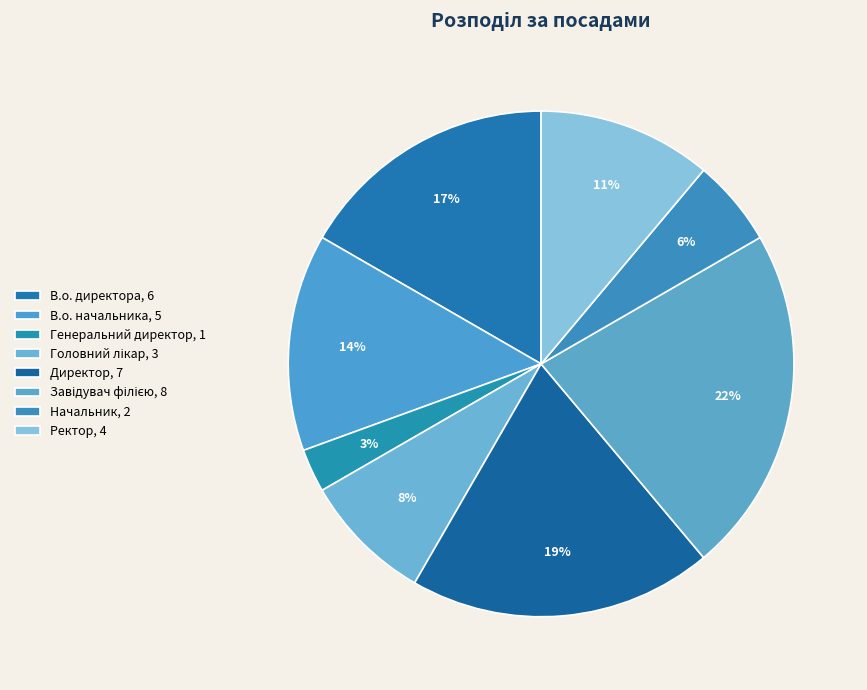

To the nearest percent, what portion does Головний лікар represent?

8%